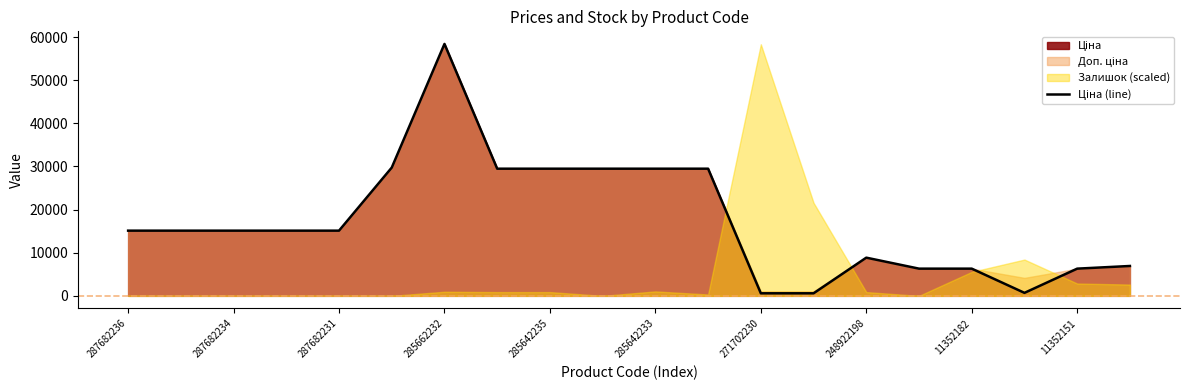

How many values exceed 15120?

7